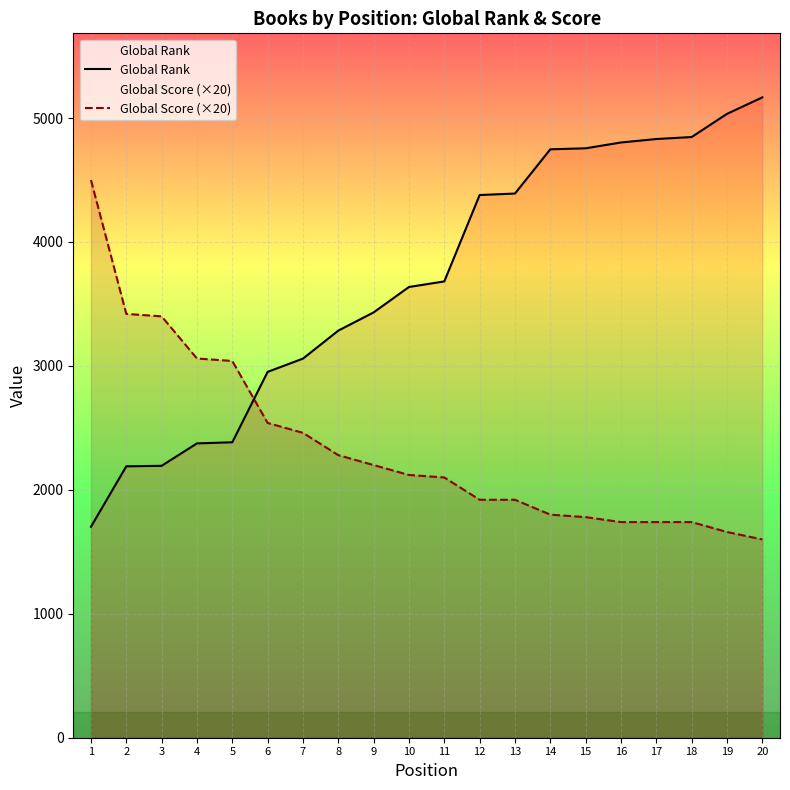

Reading right to left, extract all data points from this chart.

Global Rank: 5167	5034	4847	4831	4803	4756	4748	4391	4379	3682	3637	3432	3285	3059	2952	2384	2375	2194	2190	1702
Global Score (×20): 1600	1660	1740	1740	1740	1780	1800	1920	1920	2100	2120	2200	2280	2460	2540	3040	3060	3400	3420	4500